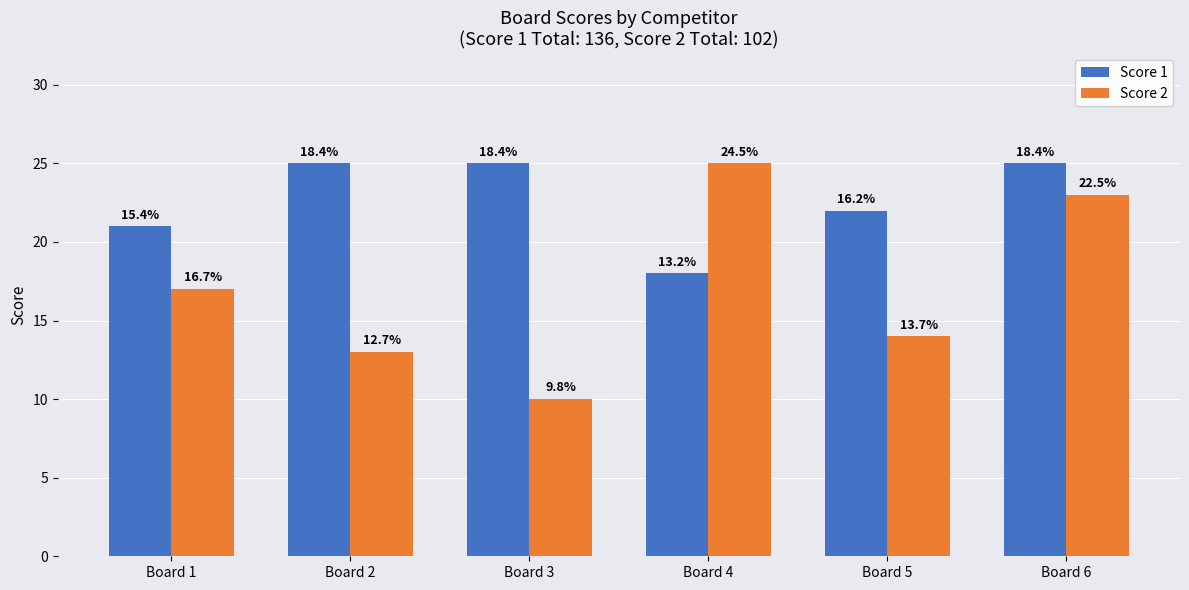

Rank the series by their average value, from highest to lowest.

Score 1, Score 2